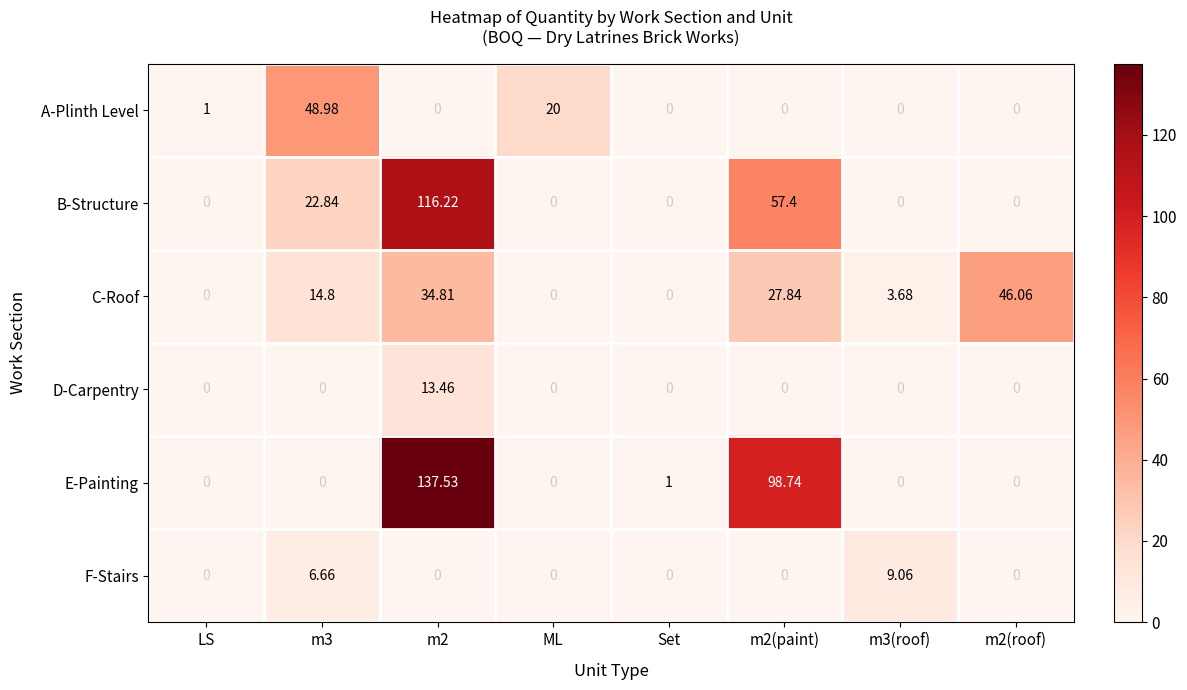

List the series in order of their peak value, highest first.

E-Painting, B-Structure, A-Plinth Level, C-Roof, D-Carpentry, F-Stairs